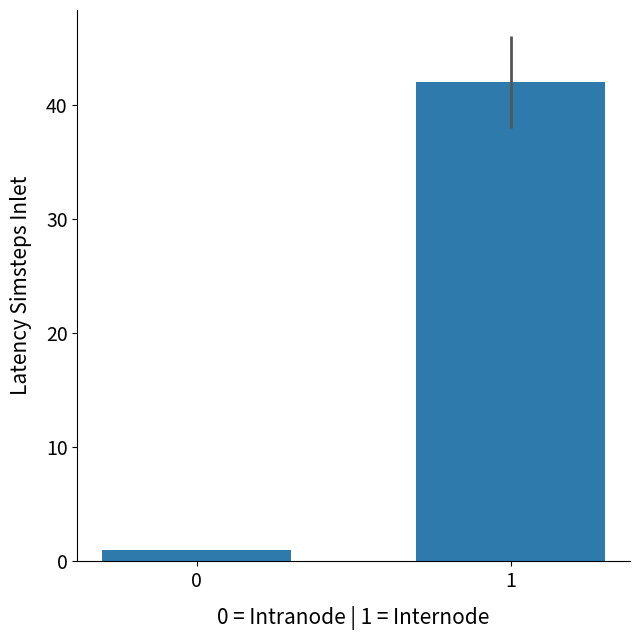

The value at 1 is 61. True or false?

False